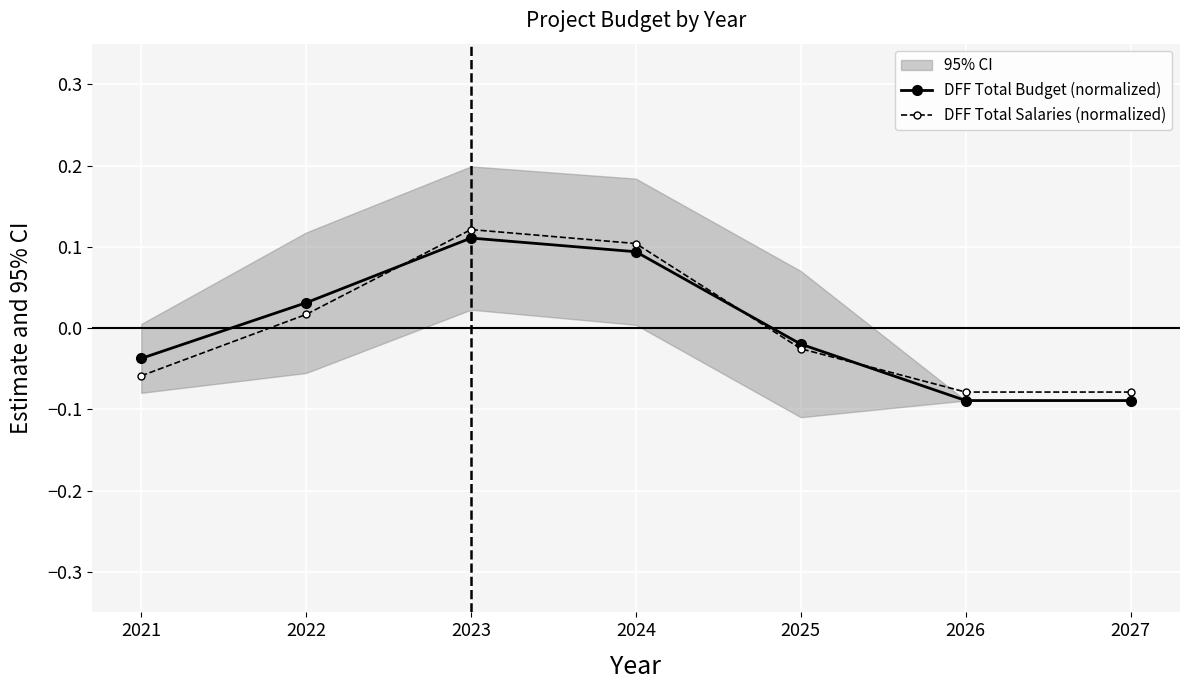

Which series has the largest total across all categories?

DFF Total Salaries (normalized)